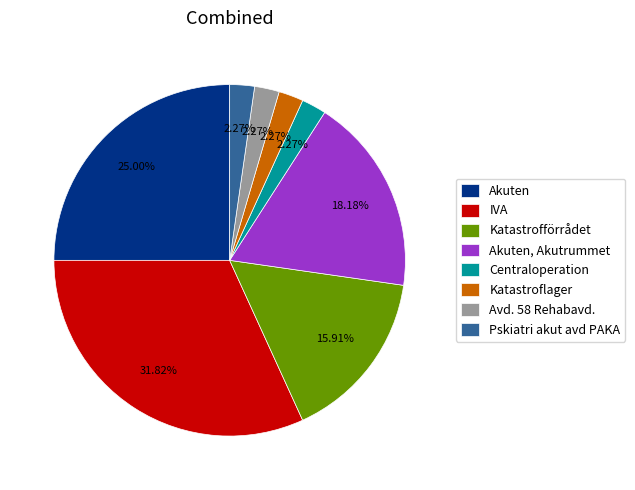

Is the sum of Akuten, Akutrummet and Centraloperation greater than half?

No